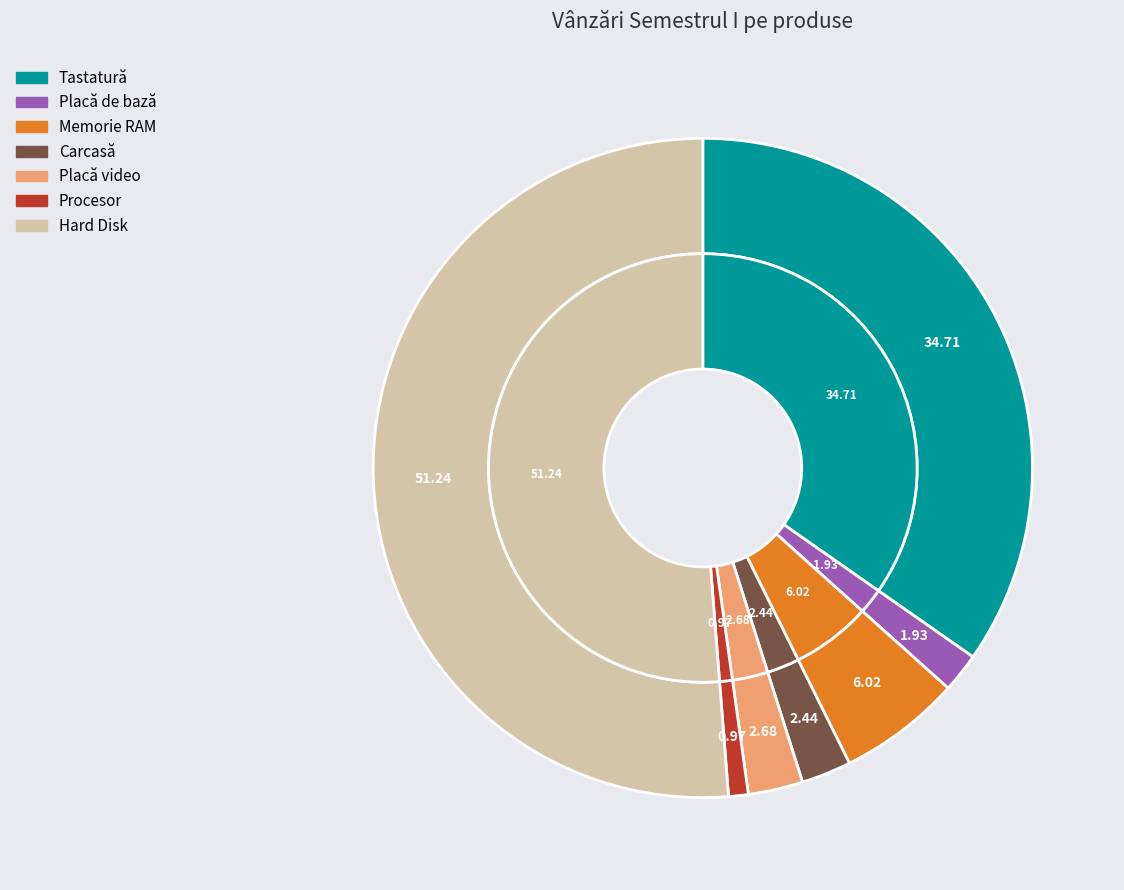

Does Placă video represent more than half of the total?

No